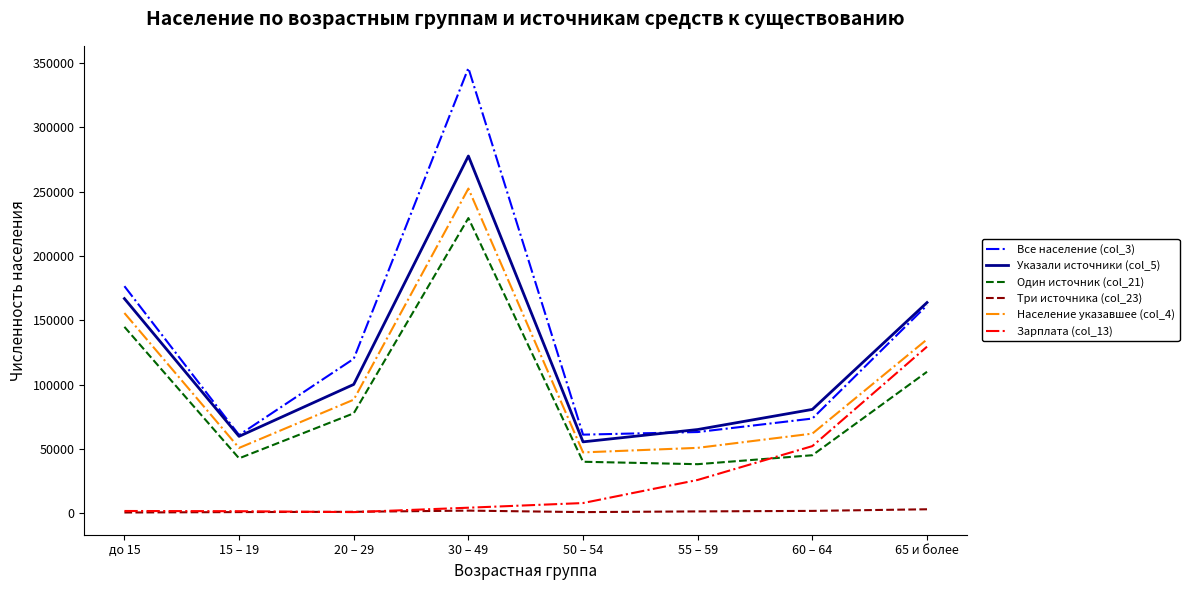

At which label does Указали источники (col_5) first exceed 100077?

до 15